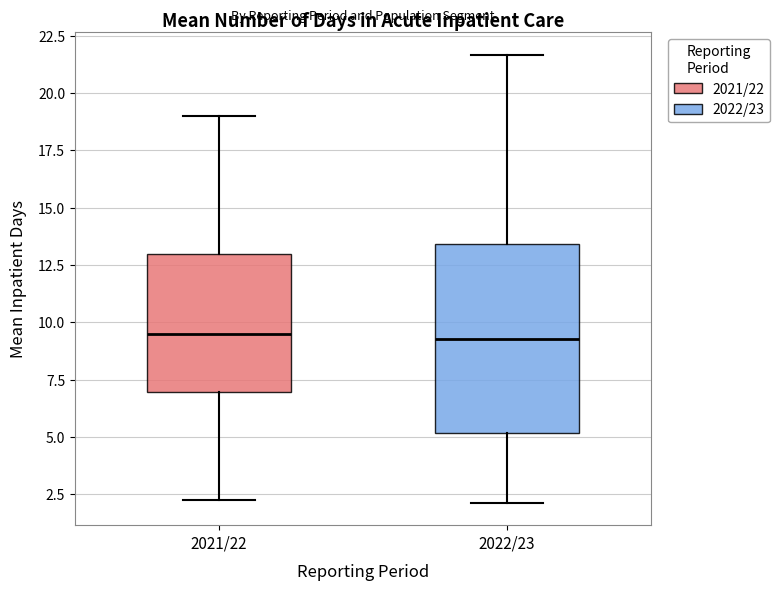

Reading left to right, read every box against the y-axis: the position of its median line, the range the box covers, and the ends of its whiskers. The values are not printed on the chart, so give them approximately, as read against the axis.

2021/22: median 9.5, box 7.0 to 13.0, whiskers 2.0 to 19.0
2022/23: median 9.5, box 5.0 to 13.5, whiskers 2.0 to 21.5